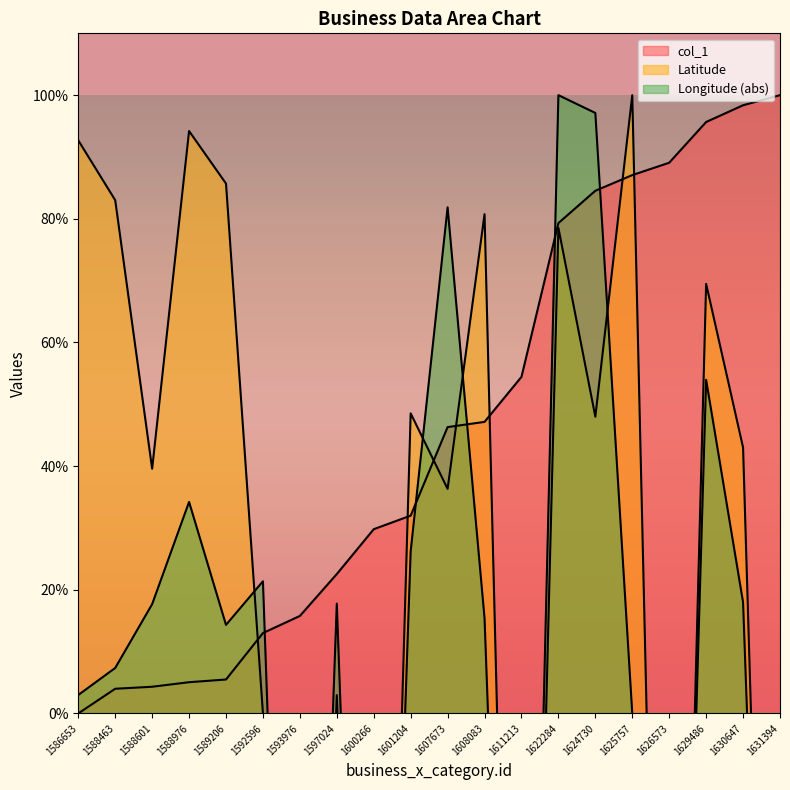

What is the sum of all Latitude values?

118.9